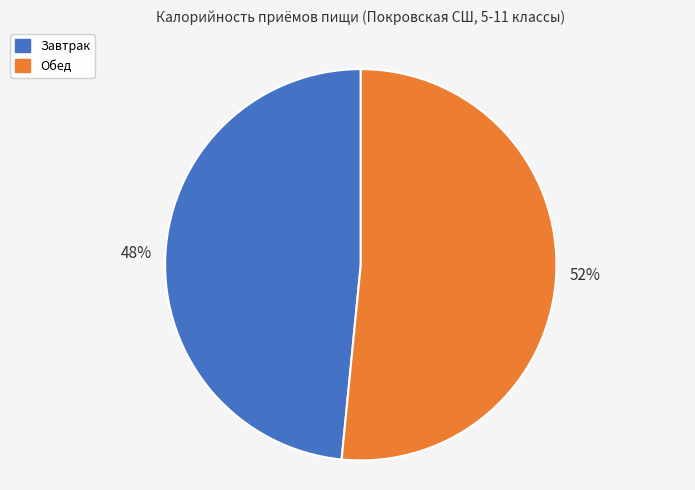

Combined, do Обед and Завтрак account for over 50%?

Yes